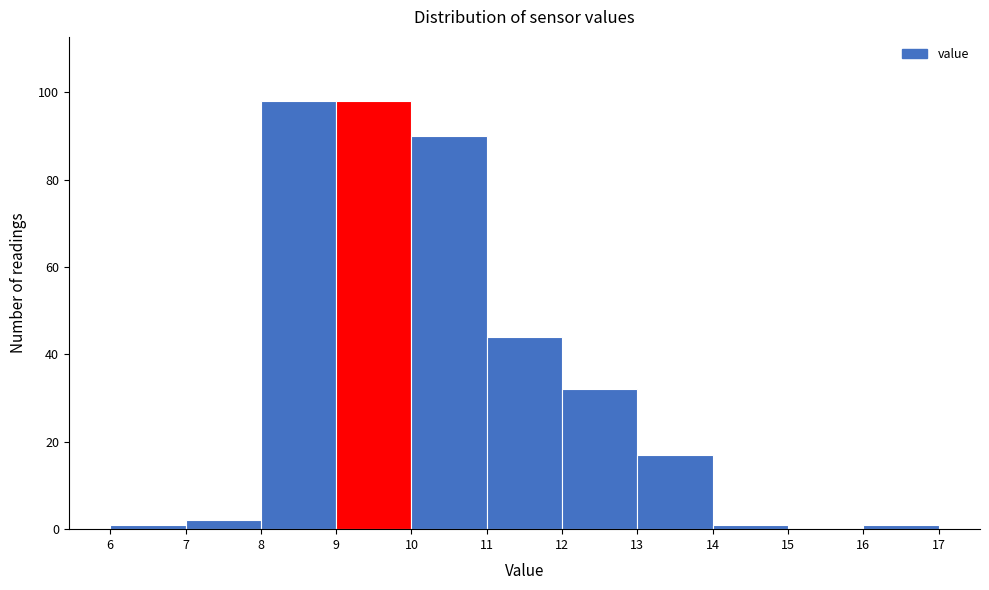

Reading left to right, transcribe this chart: for each bar, give the range it covers on the x-axis and its height. The values are not printed on the chart, so give them approximately, as read against the axis.

6 to 7: under 2
7 to 8: 2
8 to 9: 98
9 to 10: 98
10 to 11: 90
11 to 12: 44
12 to 13: 32
13 to 14: 18
14 to 15: under 2
15 to 16: 0
16 to 17: under 2